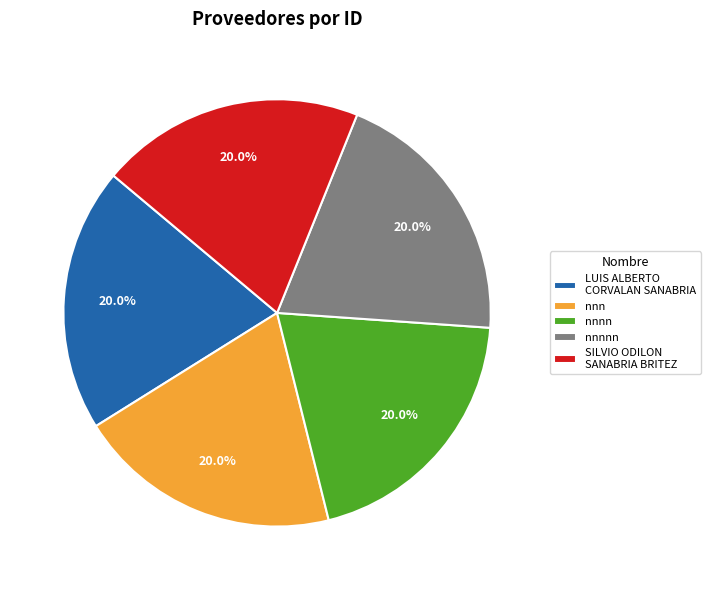

Does SILVIO ODILON SANABRIA BRITEZ represent more than half of the total?

No